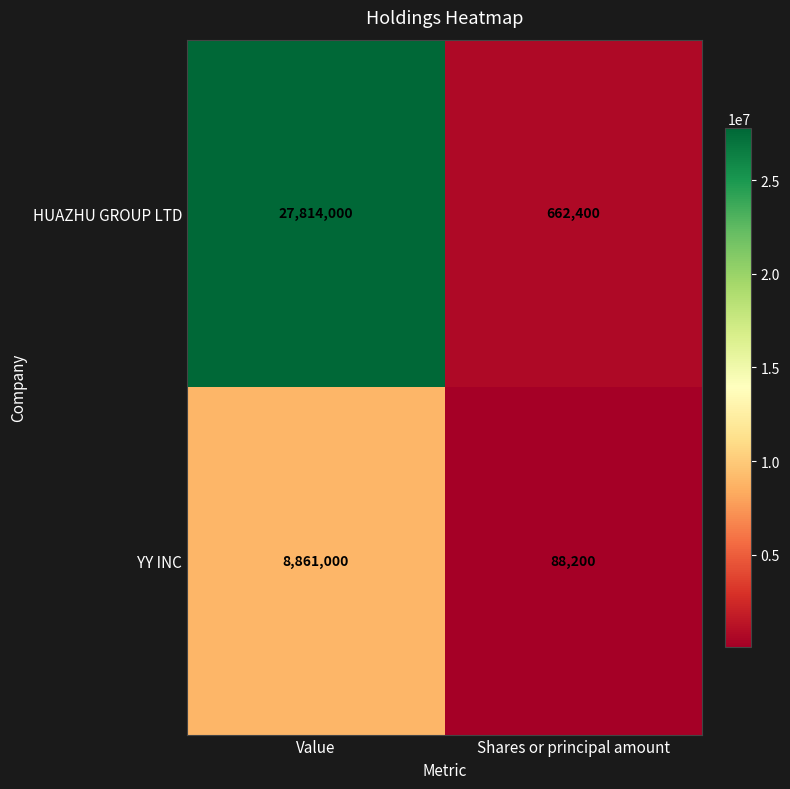

What is the greatest value displayed?

27814000